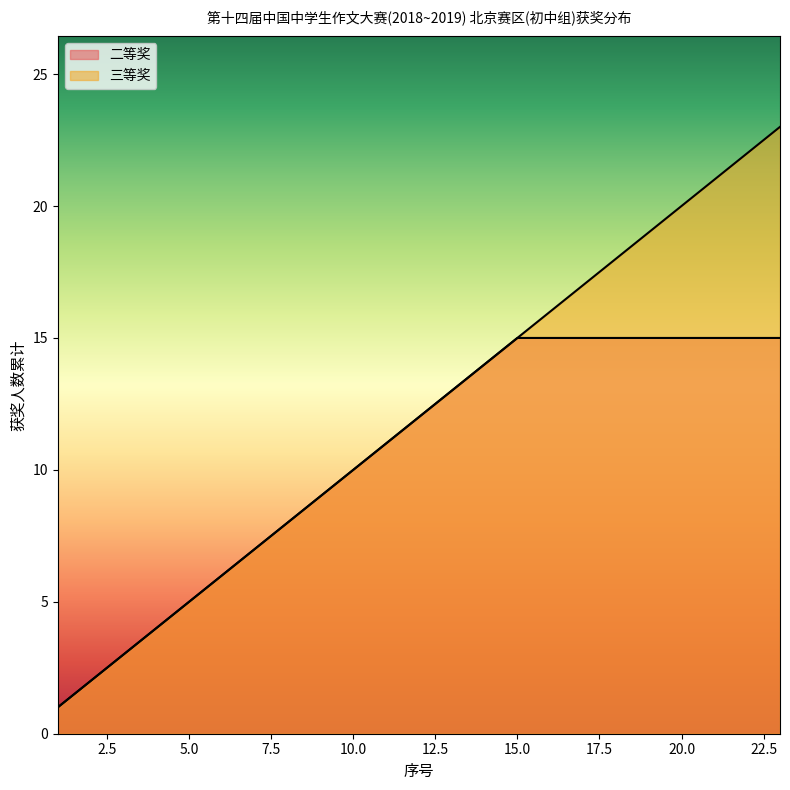

What is the maximum value shown in the chart?

23